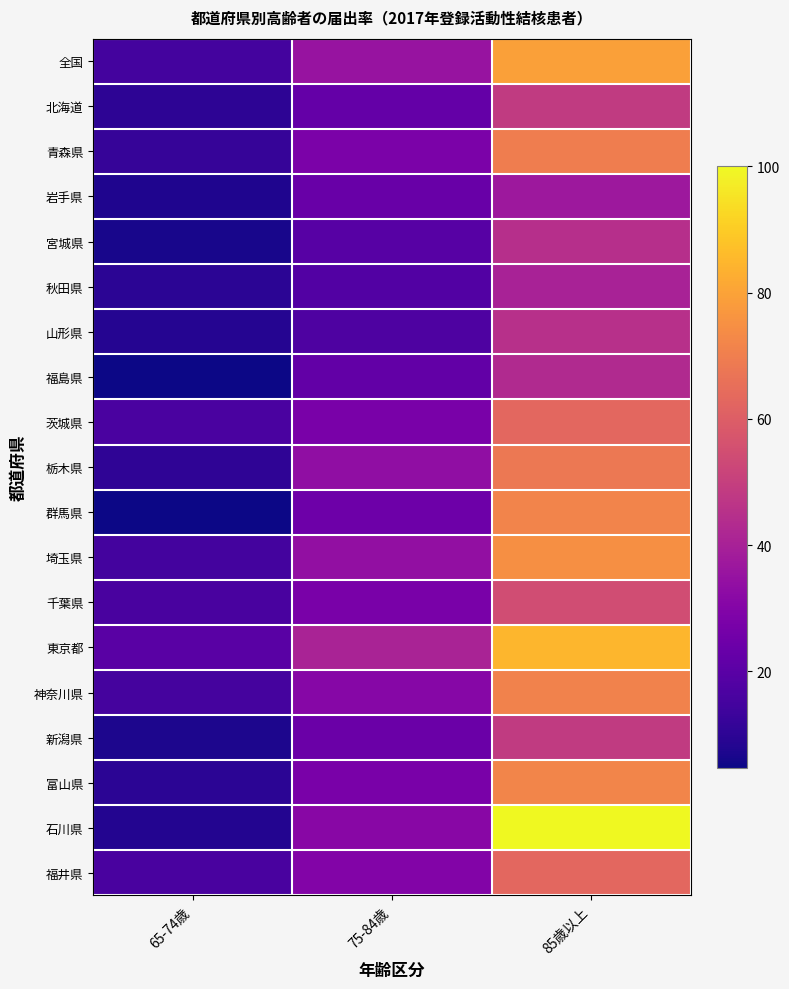

Reading left to right, extract all data points from this chart.

全国: 65-74歳=14.9	75-84歳=35.3	85歳以上=79.2
北海道: 65-74歳=10.0	75-84歳=22.4	85歳以上=48.5
青森県: 65-74歳=12.1	75-84歳=28.0	85歳以上=69.7
岩手県: 65-74歳=7.5	75-84歳=23.4	85歳以上=37.0
宮城県: 65-74歳=6.3	75-84歳=19.4	85歳以上=44.7
秋田県: 65-74歳=9.8	75-84歳=18.4	85歳以上=40.3
山形県: 65-74歳=8.6	75-84歳=17.2	85歳以上=45.1
福島県: 65-74歳=4.7	75-84歳=22.0	85歳以上=42.7
茨城県: 65-74歳=16.3	75-84歳=27.5	85歳以上=62.8
栃木県: 65-74歳=10.6	75-84歳=33.7	85歳以上=68.3
群馬県: 65-74歳=4.8	75-84歳=24.6	85歳以上=71.4
埼玉県: 65-74歳=15.1	75-84歳=33.8	85歳以上=75.0
千葉県: 65-74歳=16.2	75-84歳=27.6	85歳以上=54.2
東京都: 65-74歳=19.8	75-84歳=40.6	85歳以上=84.8
神奈川県: 65-74歳=15.3	75-84歳=31.1	85歳以上=71.3
新潟県: 65-74歳=7.1	75-84歳=23.8	85歳以上=48.5
富山県: 65-74歳=9.7	75-84歳=27.7	85歳以上=71.9
石川県: 65-74歳=8.3	75-84歳=31.5	85歳以上=100.0
福井県: 65-74歳=15.9	75-84歳=29.9	85歳以上=62.8